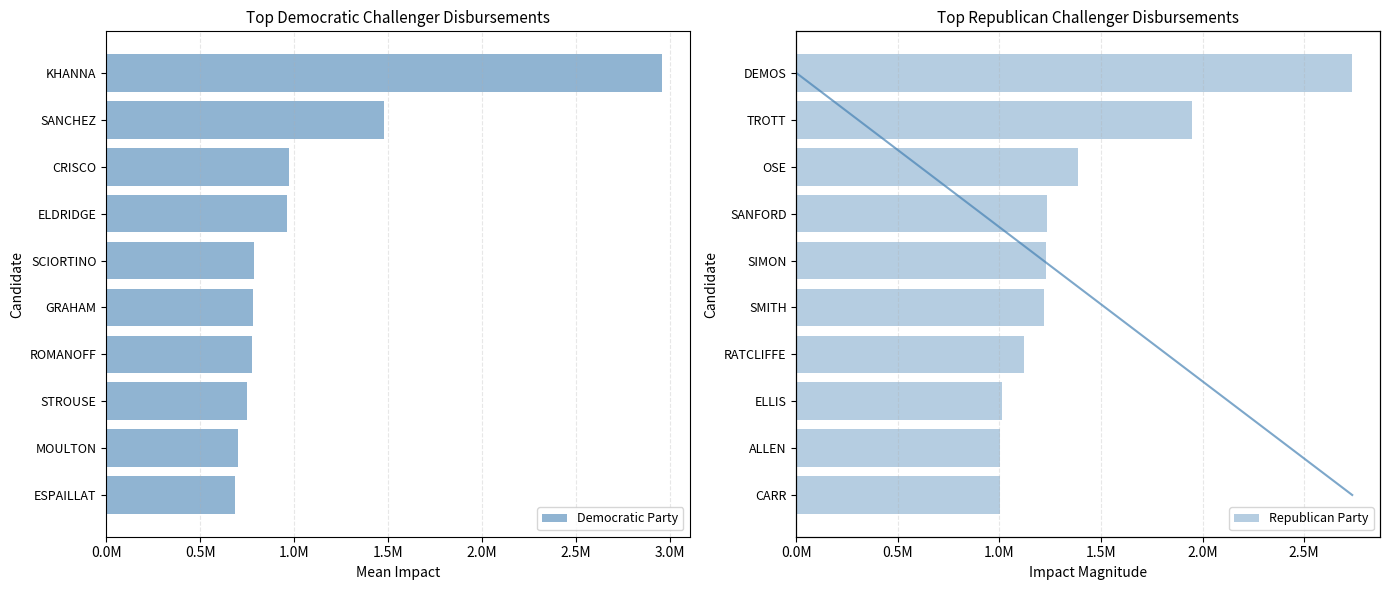

List the series in order of their overall mean, lowest first.

Democratic Party, Republican Party